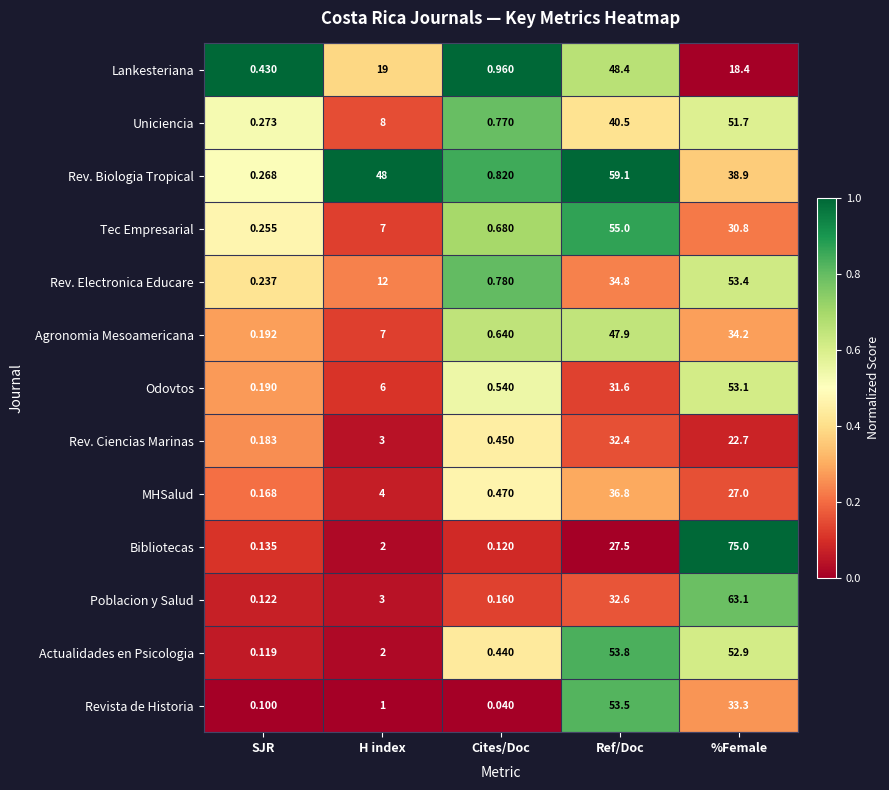

Which series has the largest range (max minus min)?

Bibliotecas